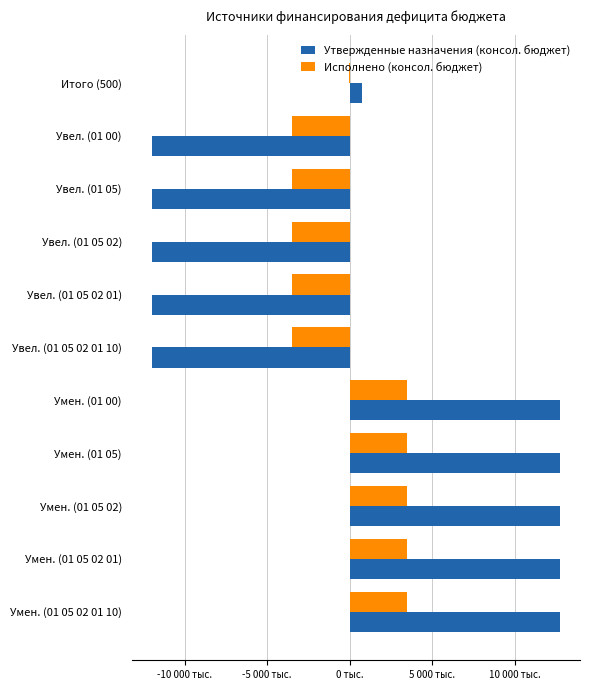

Which series has the largest total across all categories?

Утвержденные назначения (консол. бюджет)